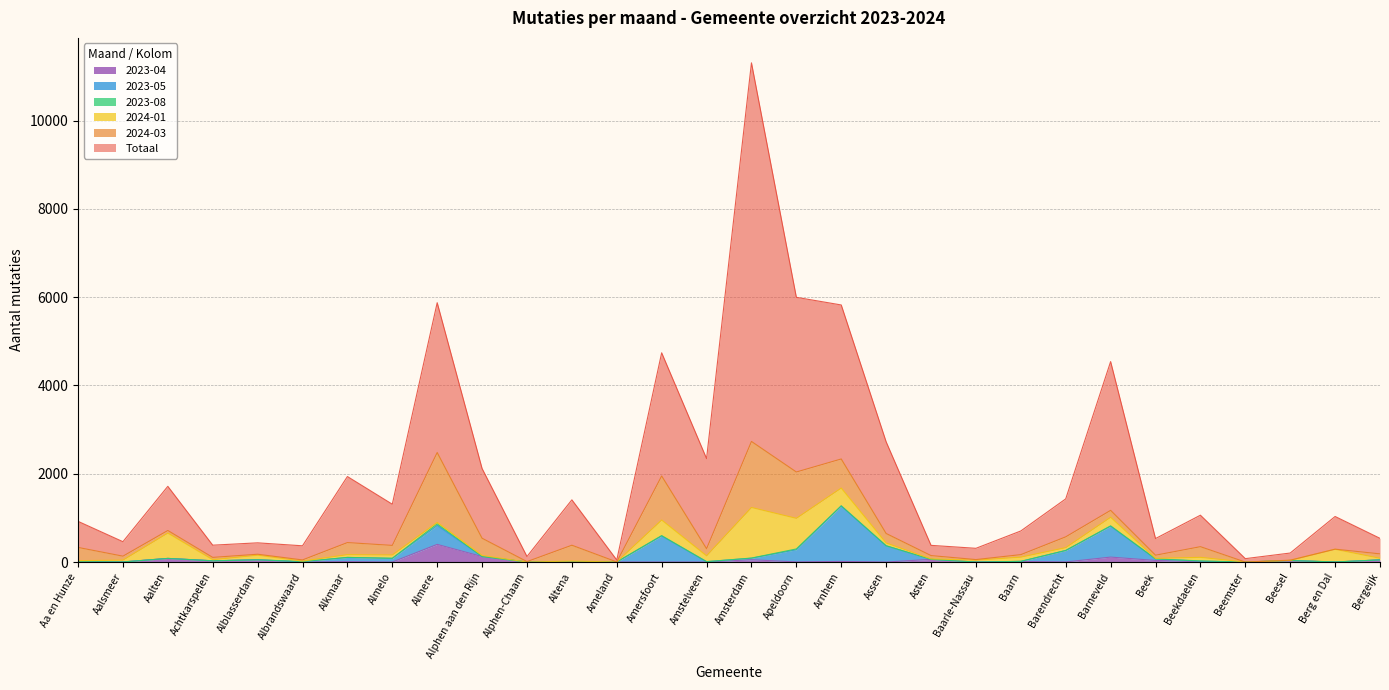

Which series has the widest spread of values?

Totaal